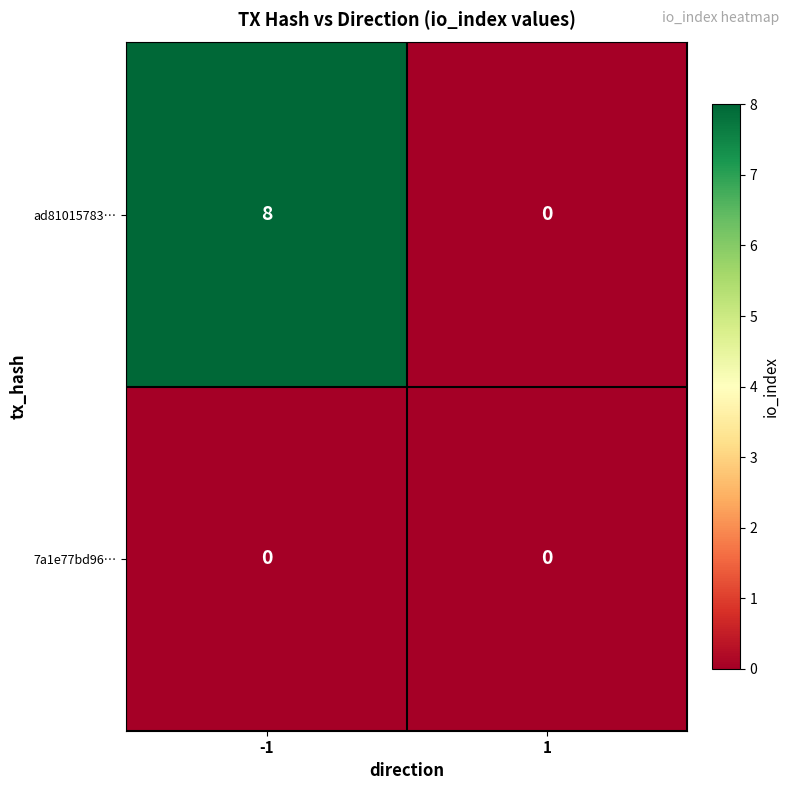

Between -1 and 1, which series saw the biggest shift?

ad81015783…